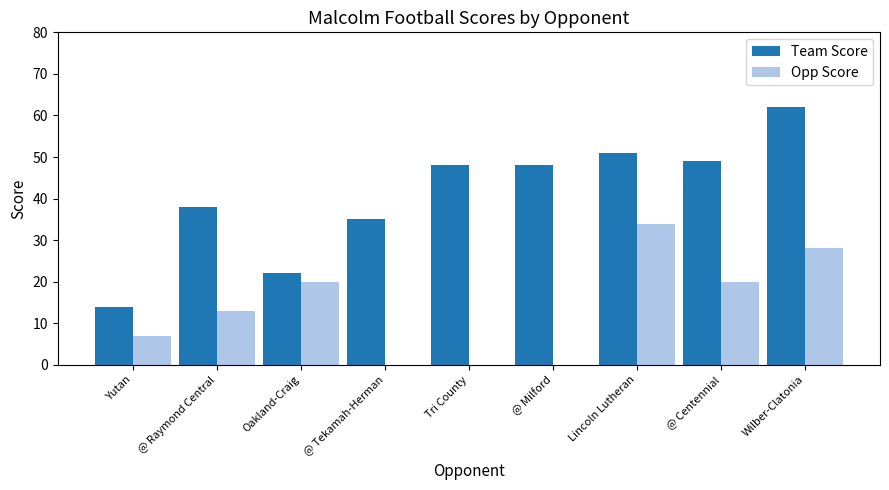

What are all the series names shown in the legend?

Team Score, Opp Score